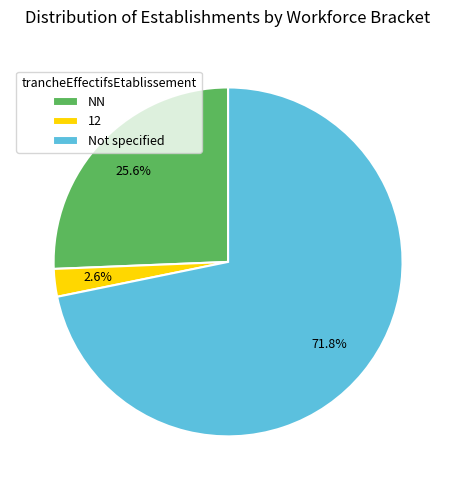

What is the total percentage of Not specified and NN?

97.4%